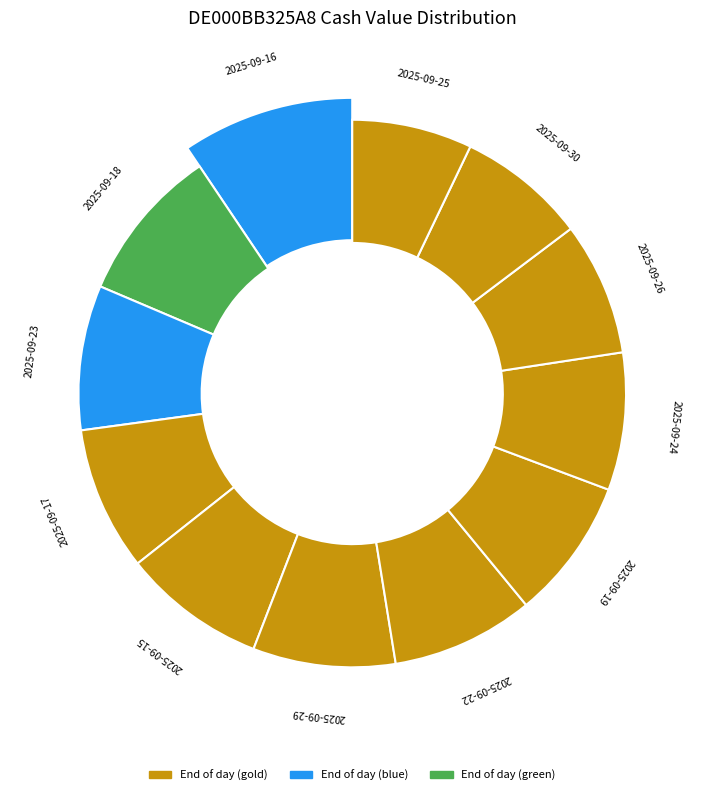

What is the change in value from 2025-09-24 to 2025-09-16?

+0.7